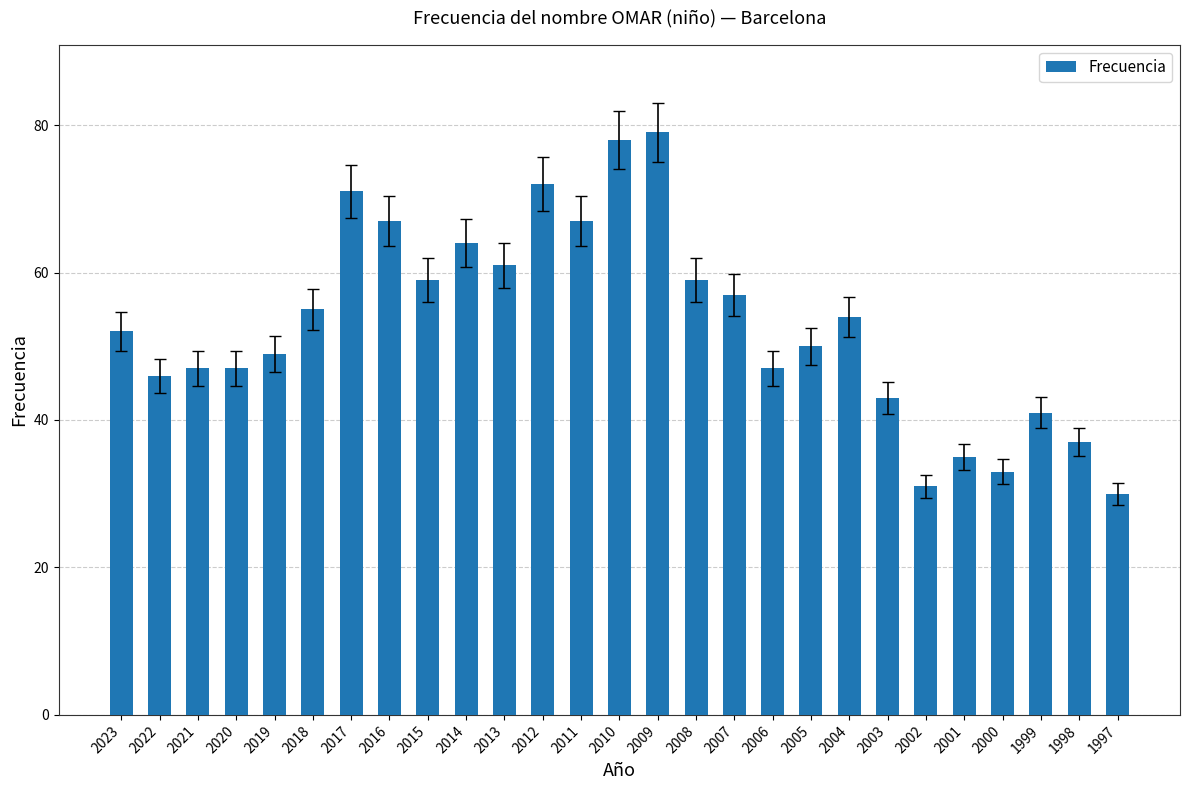

How many bars are there in total?

27